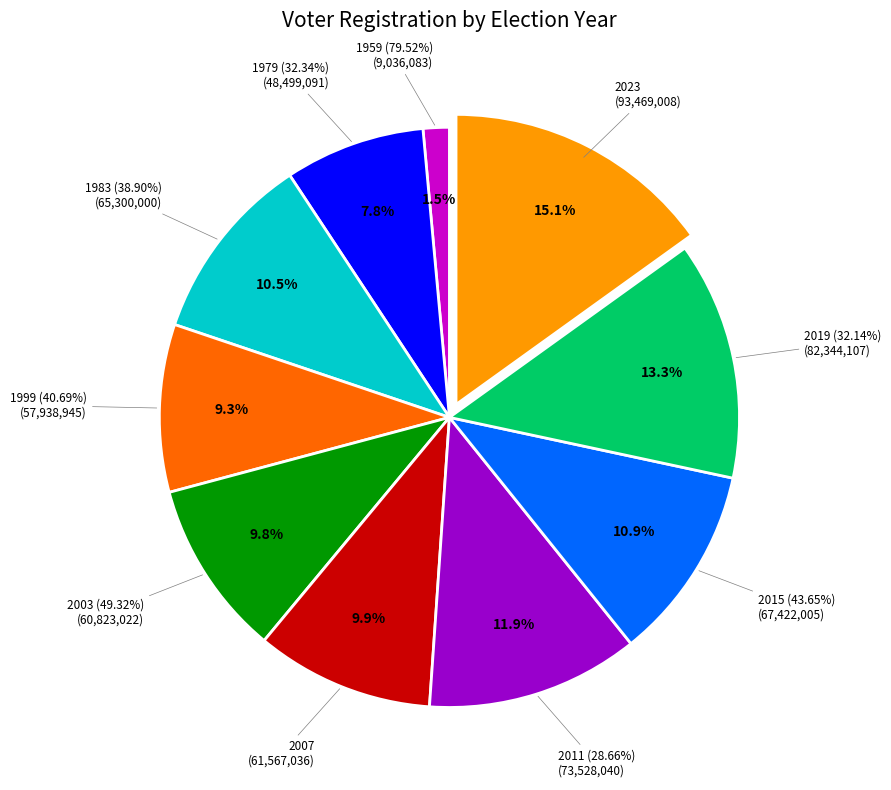

Which has a higher value, 2019 (32.14%) or 1959 (79.52%)?

2019 (32.14%)